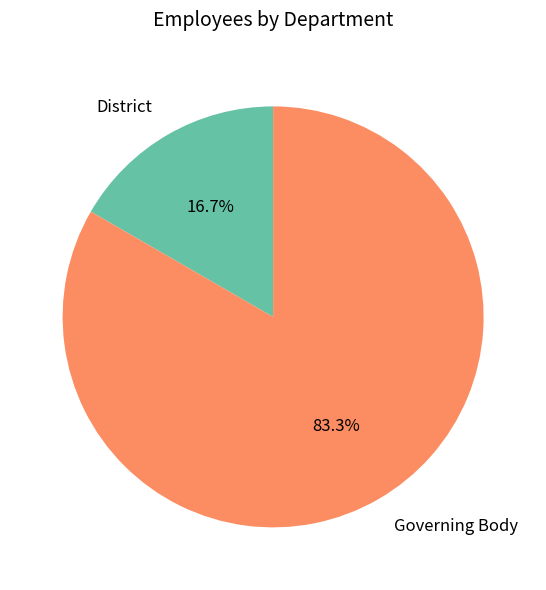

What percentage is the Governing Body slice, to the nearest percent?

83%